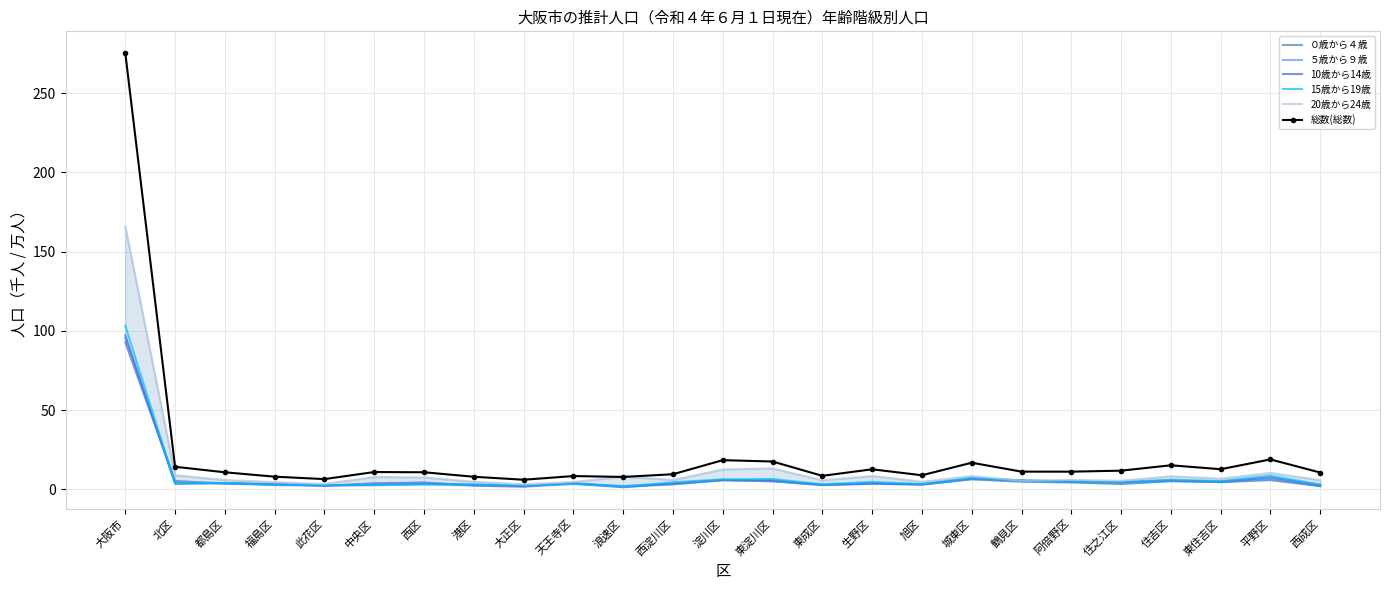

What is the greatest value displayed?

275.3